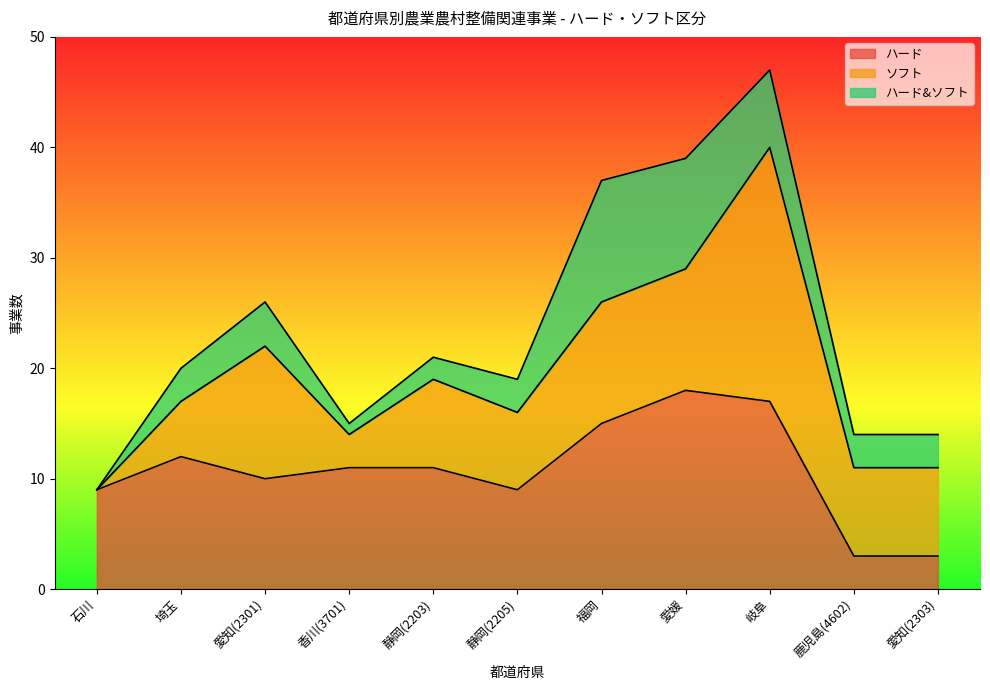

Between 愛知(2301) and 静岡(2203), which series saw the biggest shift?

ソフト